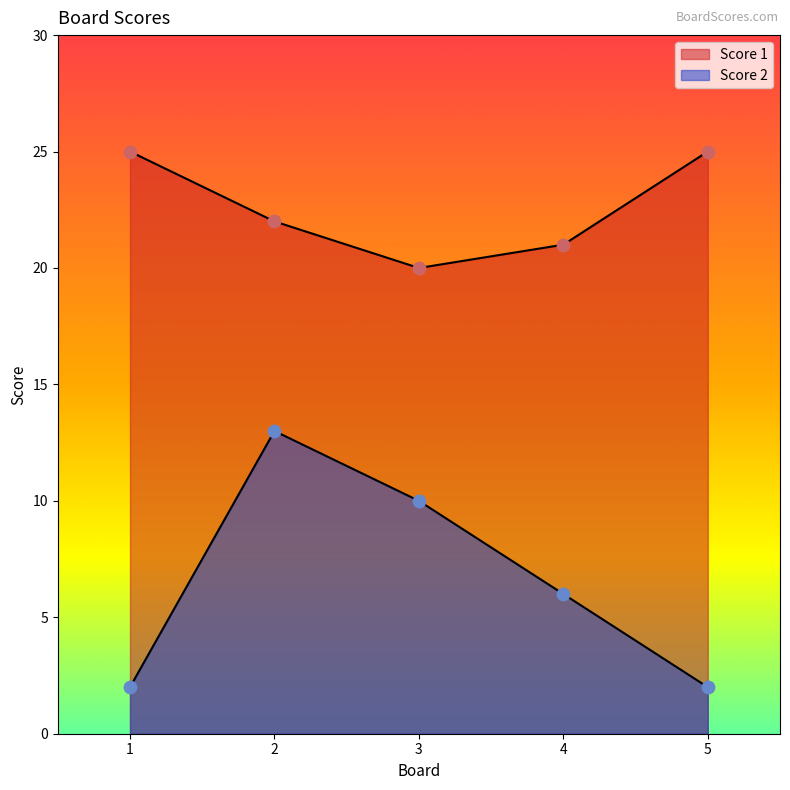

At which category is the sum across all series the highest?

2